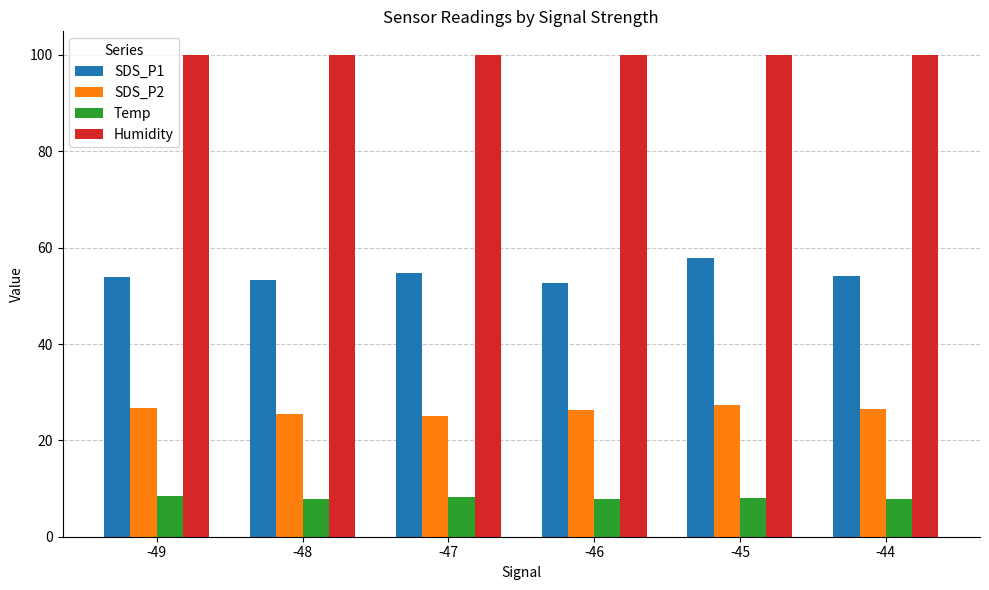

List the series in order of their overall mean, lowest first.

Temp, SDS_P2, SDS_P1, Humidity